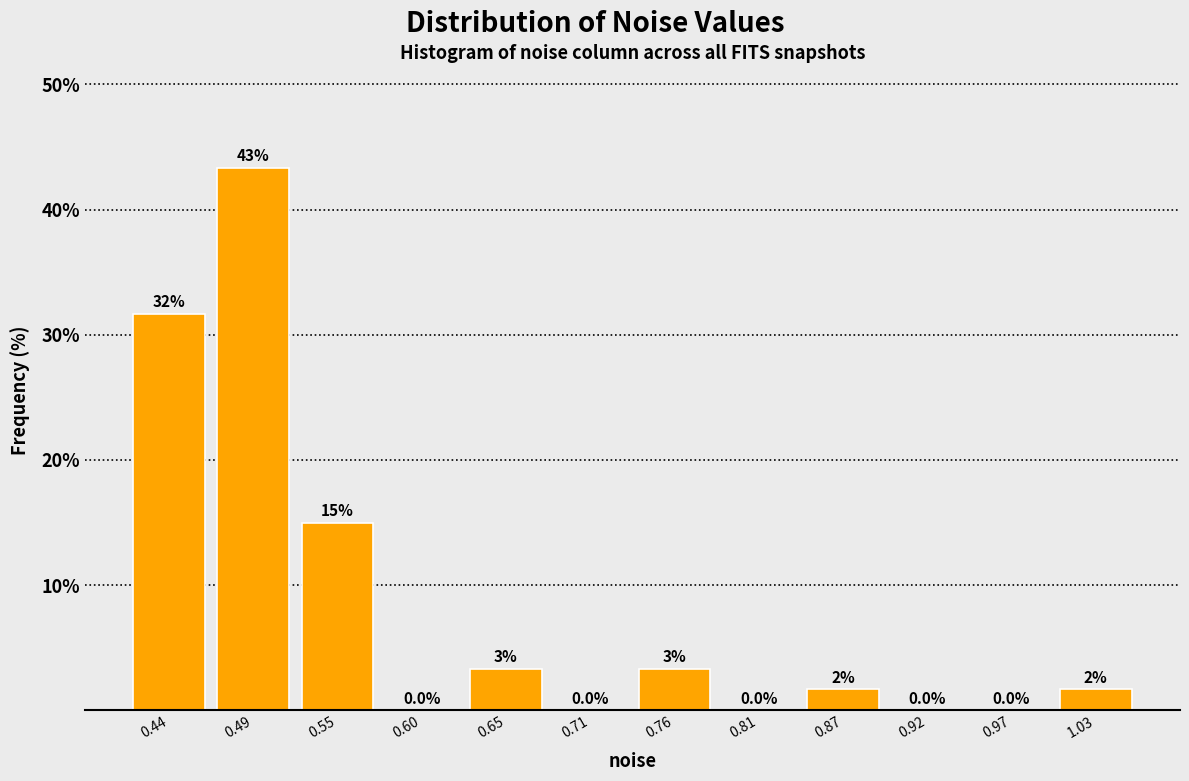

Which range on the x-axis has the tallest bar?

0.47 to 0.52